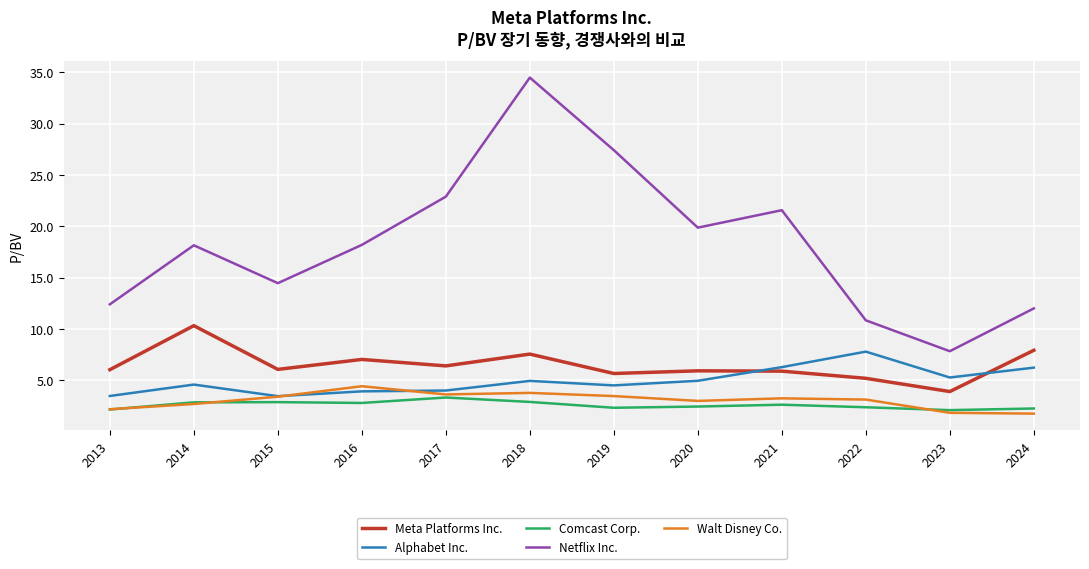

Which series has the largest range (max minus min)?

Netflix Inc.